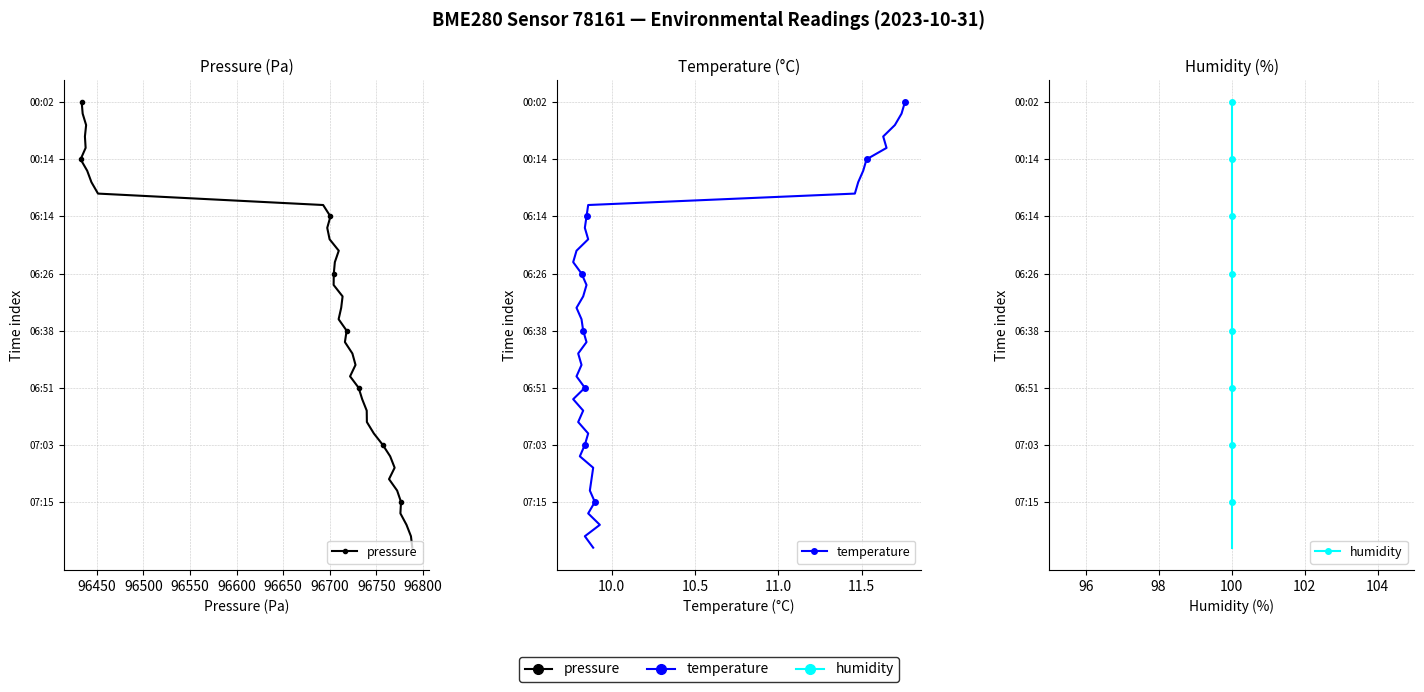

True or false: temperature and pressure intersect in this chart.

False